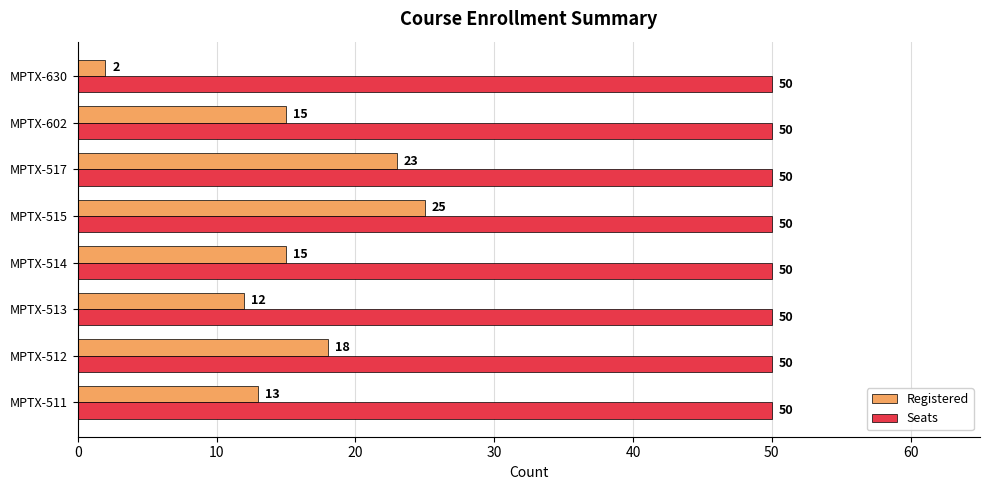

What is the average value of the Registered series?

15